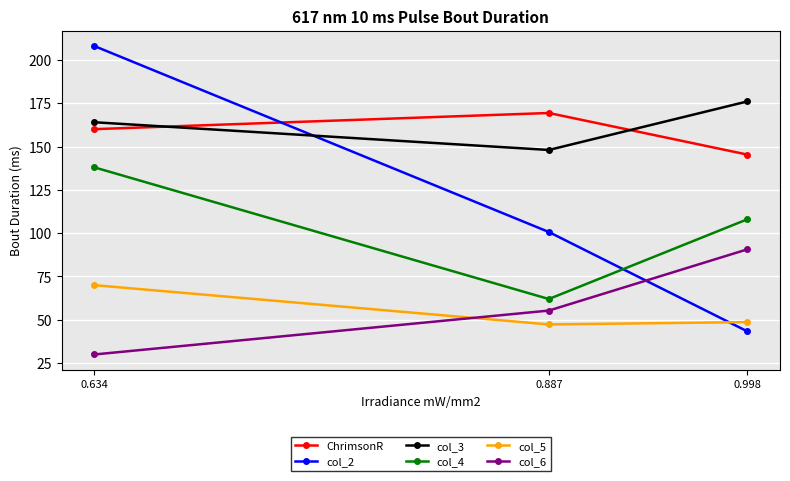

The col_6 series shows 90.7 at 0.998. True or false?

True